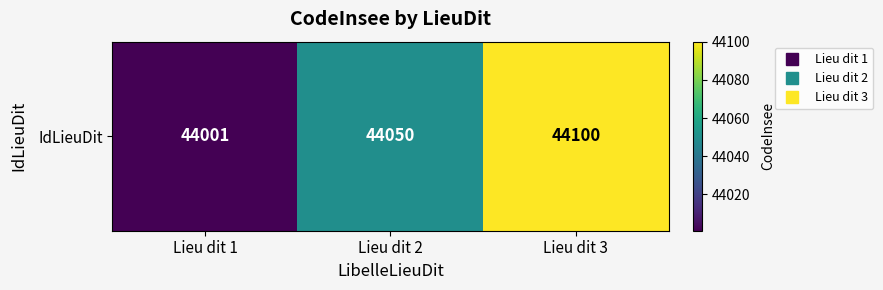

What is the sum of the values at Lieu dit 1 and Lieu dit 2?

88051